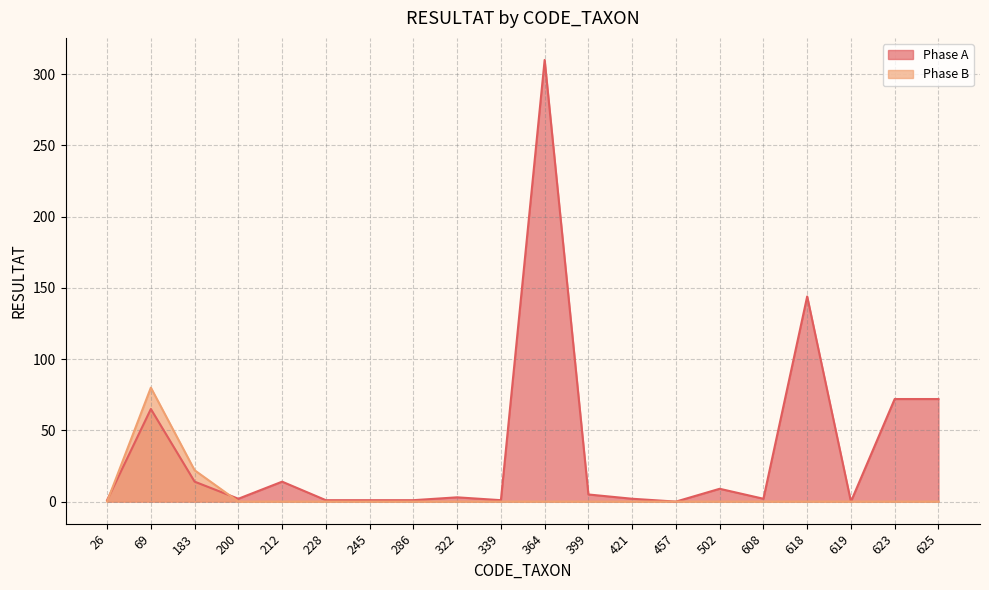

Which series has the largest range (max minus min)?

Phase A